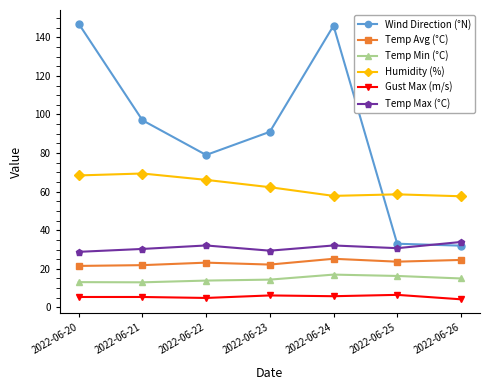

What is the difference between the maximum and minimum values in the Humidity (%) series?

11.8